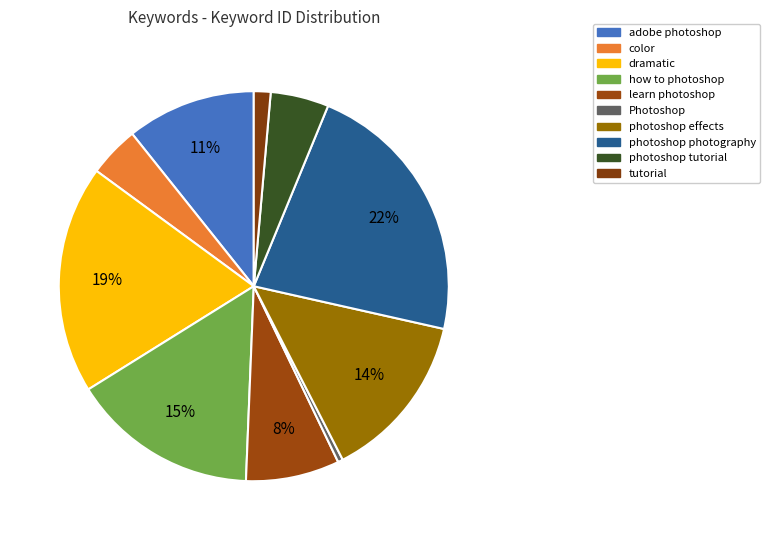

Count the number of slices in the pie.

10